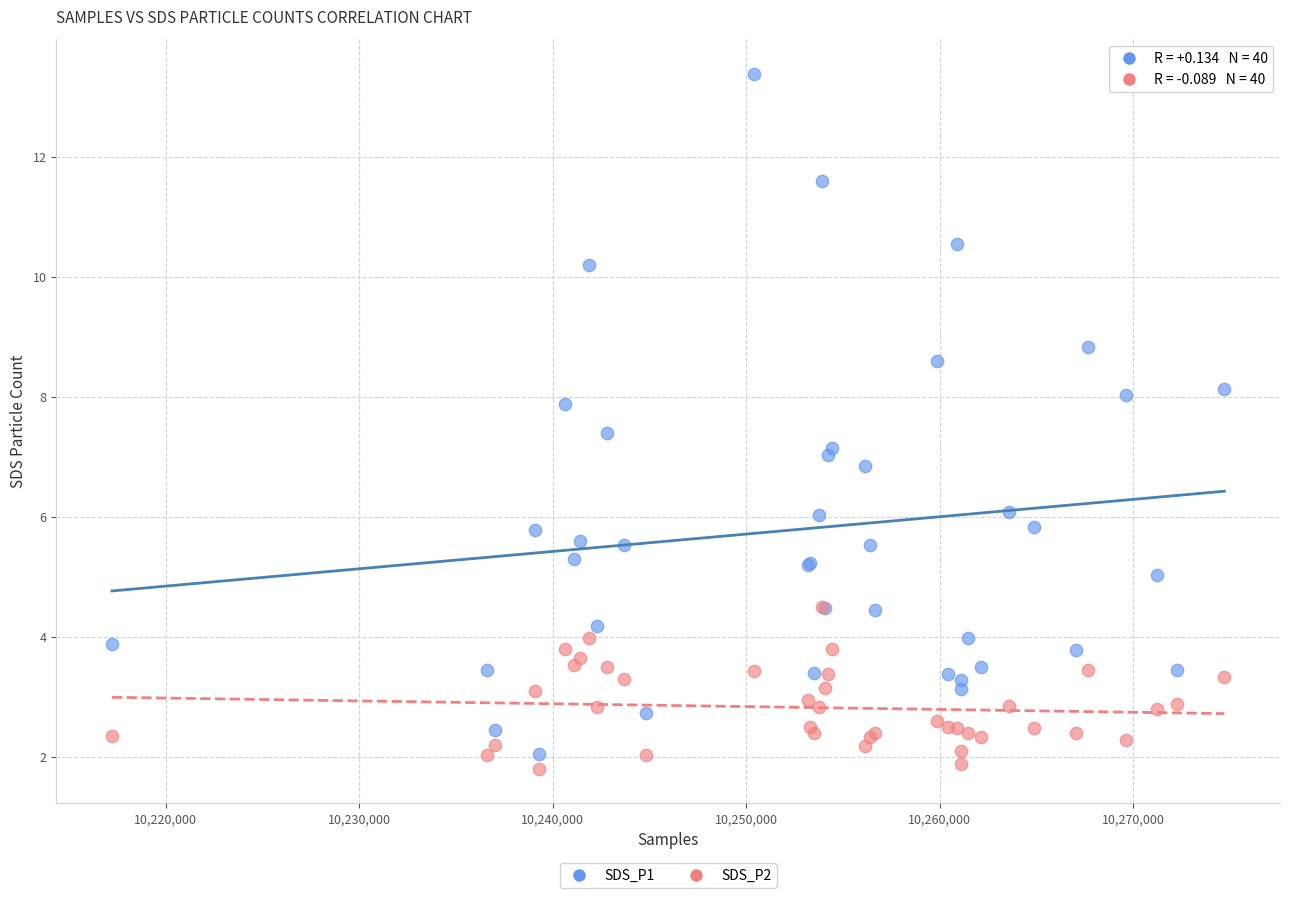

What are all the series names shown in the legend?

SDS_P1, SDS_P2